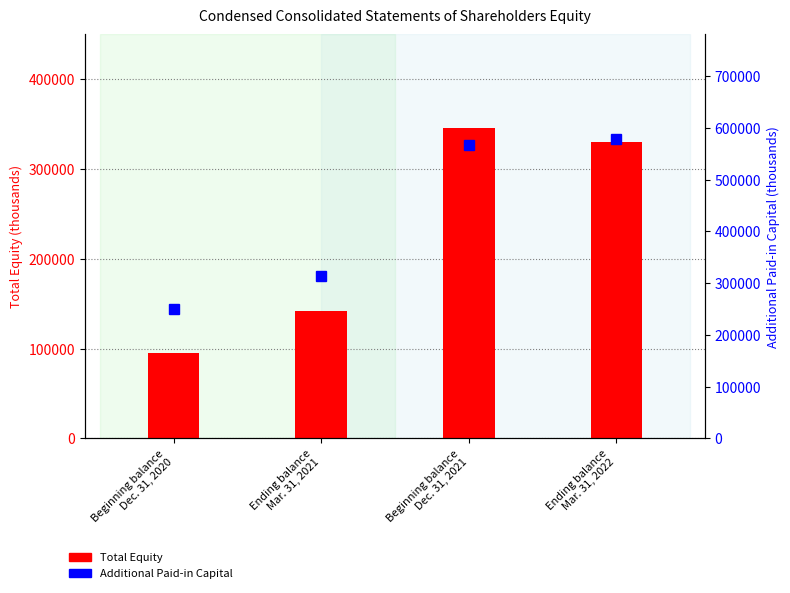

Reading left to right, list all the values displayed in this chart.

Total Equity: 95460	142091	346254	330258
Additional Paid-in Capital: 249947	312793	567637	578284